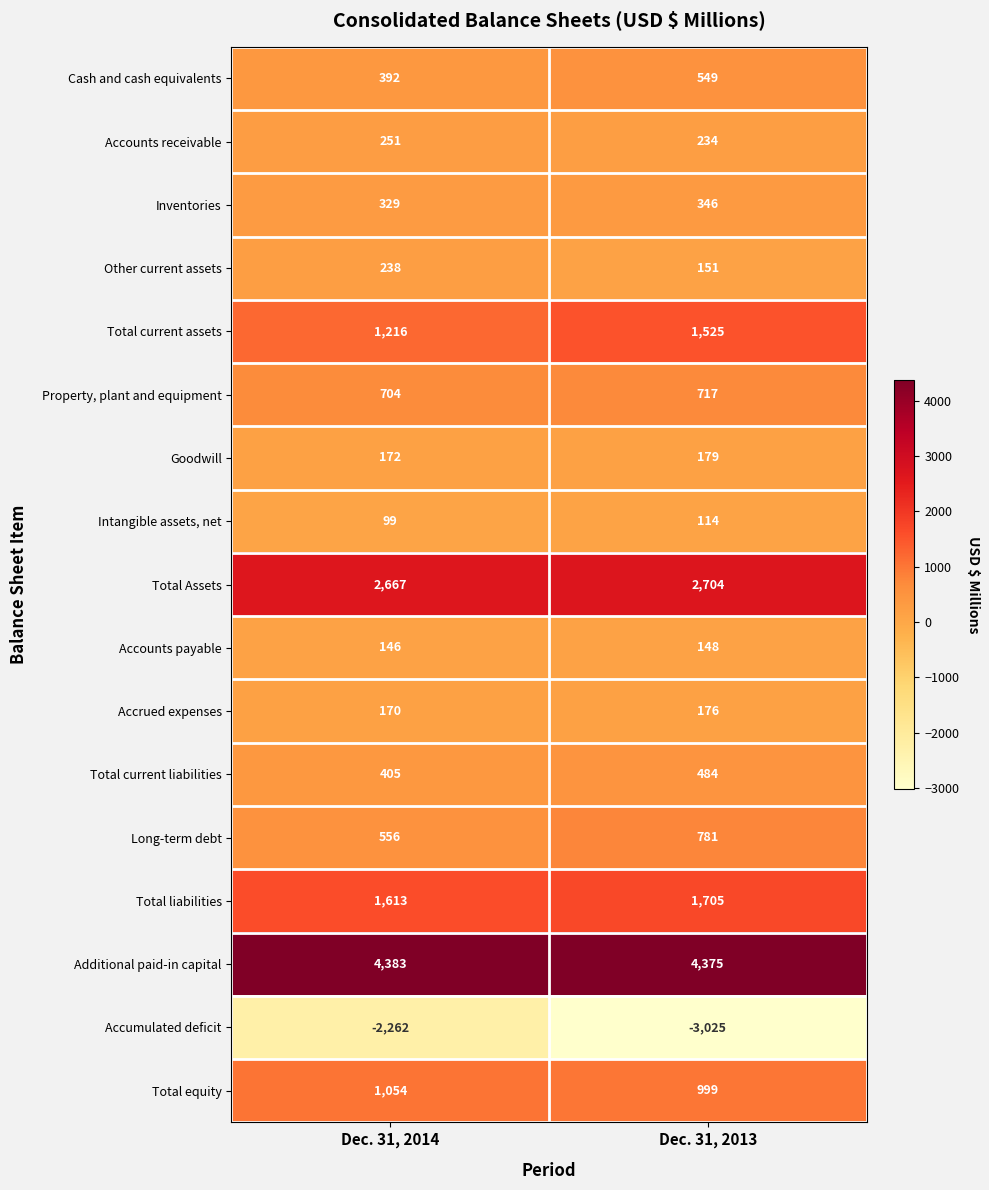

Which series has the largest total across all categories?

Additional paid-in capital